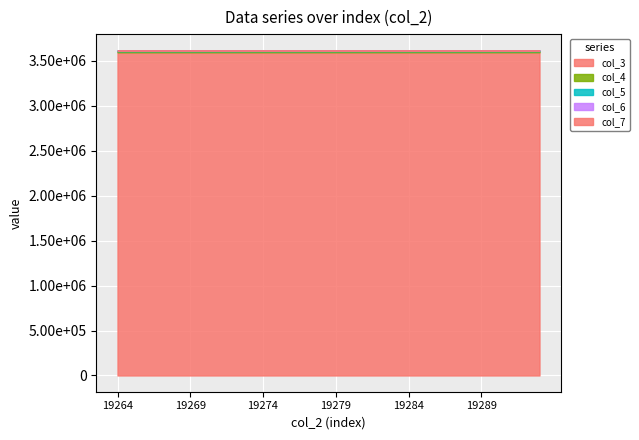

Which series has the largest range (max minus min)?

col_4